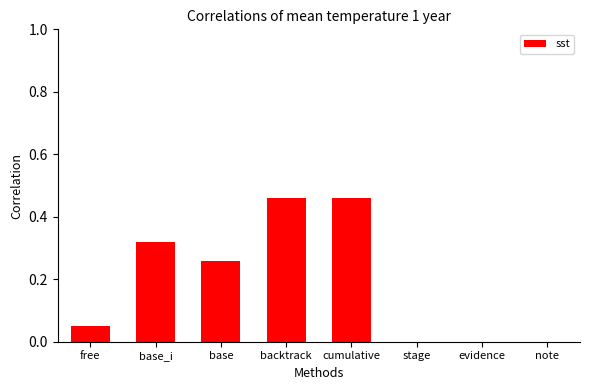

How many categories are shown in the chart?

8